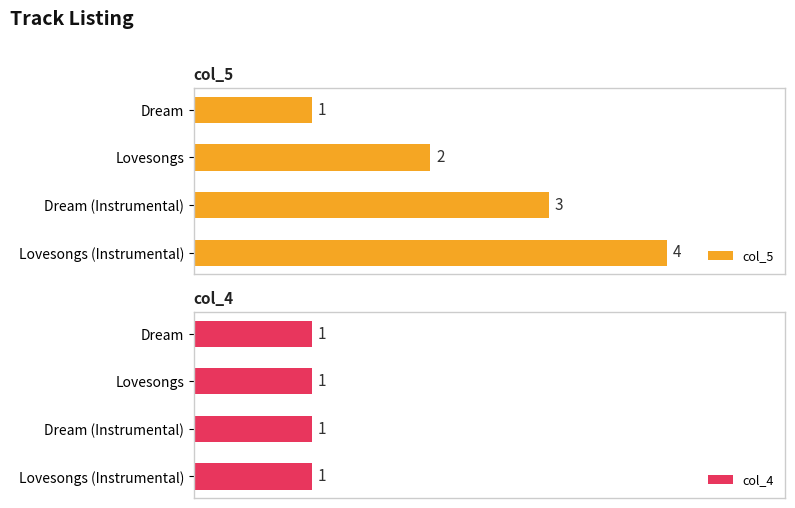

At which label is col_5 closest to 2?

Lovesongs